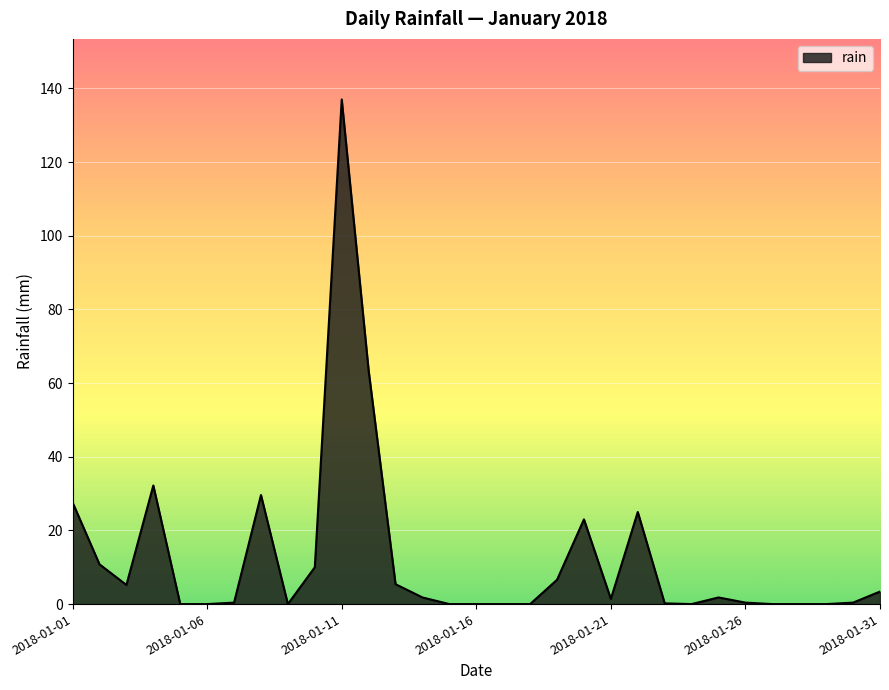

True or false: there are more than 2 points higher than both neighbors.

True